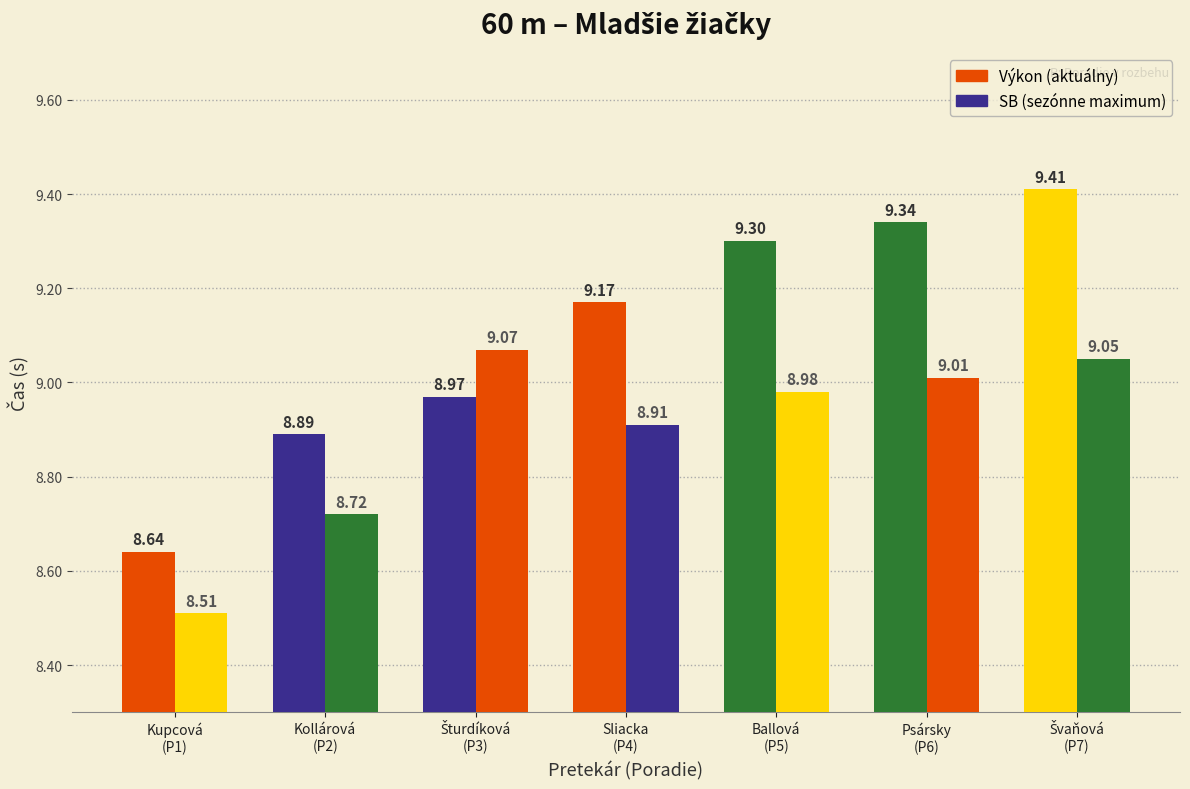

At which category is the sum across all series the highest?

Švaňová
(P7)